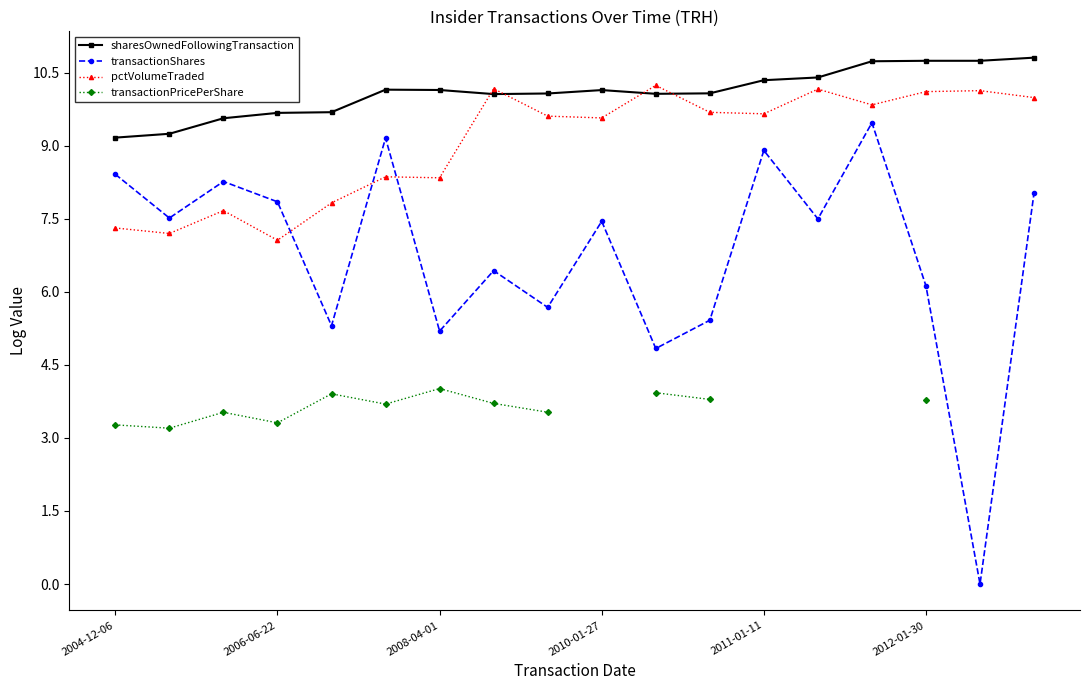

What is the maximum value for sharesOwnedFollowingTransaction?

10.8